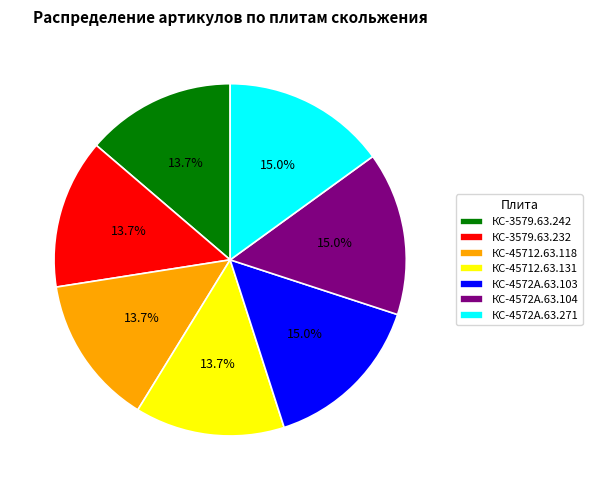

To the nearest percent, what portion does КС-4572А.63.104 represent?

15%